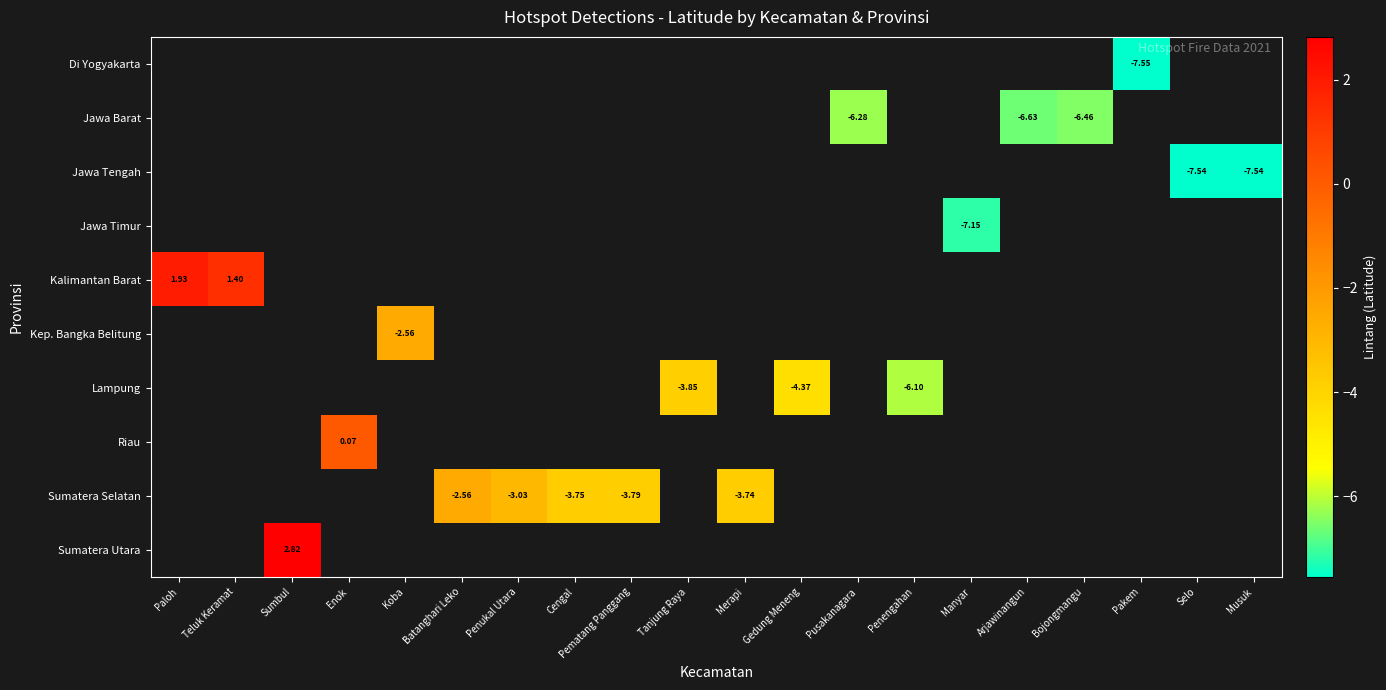

At which category does the chart reach its peak across all series?

Sumbul